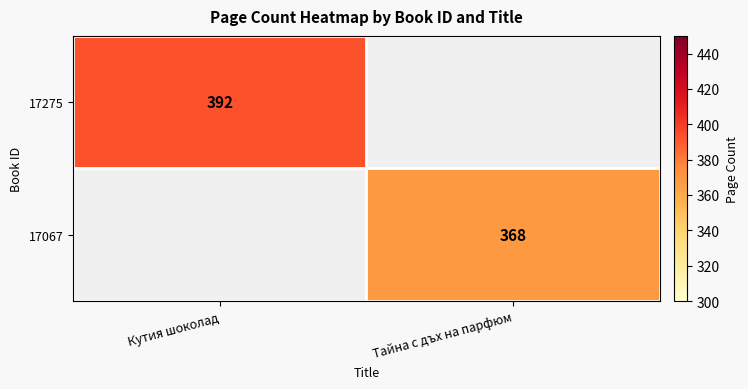

At which category does the chart reach its minimum across all series?

Тайна с дъх на парфюм